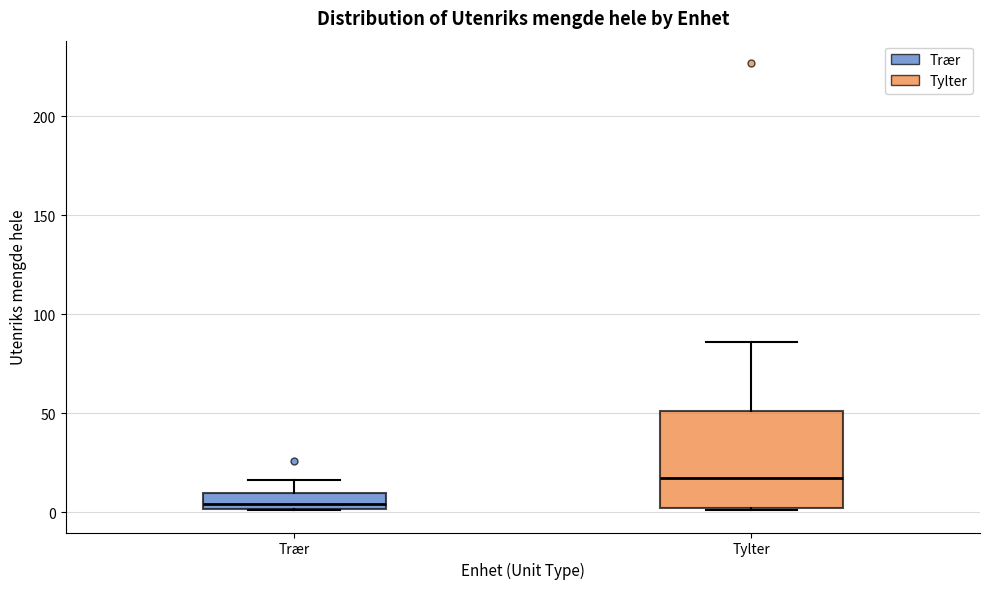

Reading left to right, transcribe this box plot: for each box, give where its median line is, the range the box spans, and where its two whiskers end, as read against the y-axis. The values are not printed on the chart, so give them approximately, as read against the axis.

Trær: median 5, box 0 to 10, whiskers 0 to 15
Tylter: median 15, box 0 to 50, whiskers 0 to 85